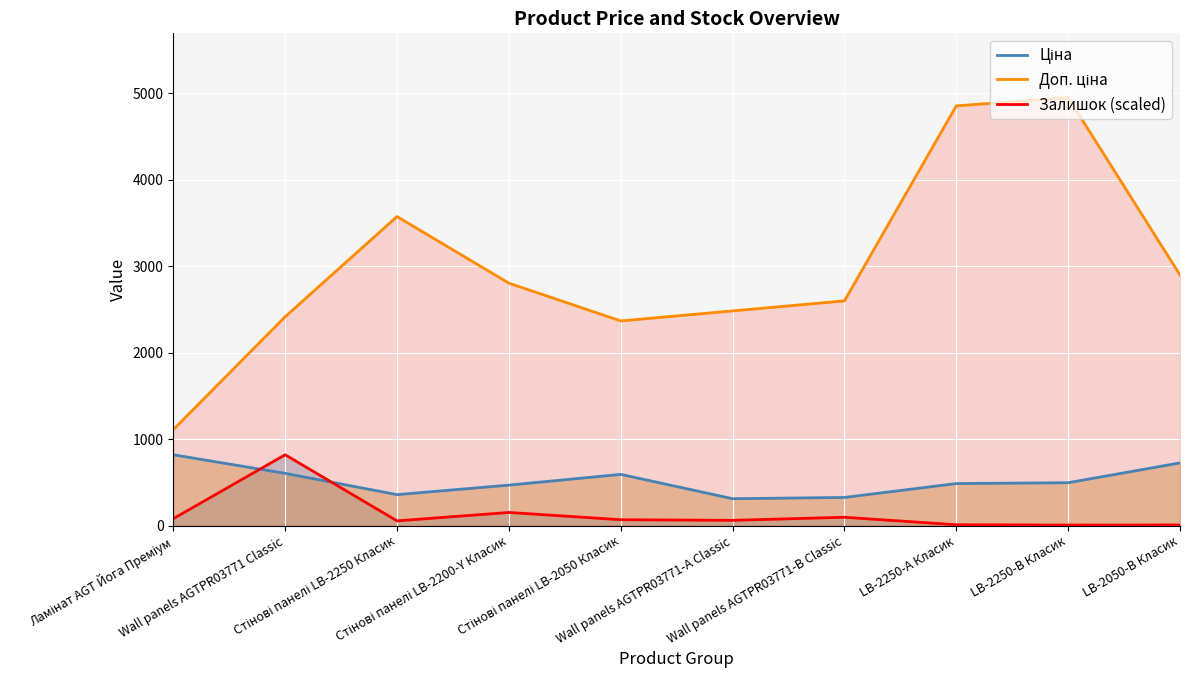

Does the chart display data point markers on the line(s)?

No